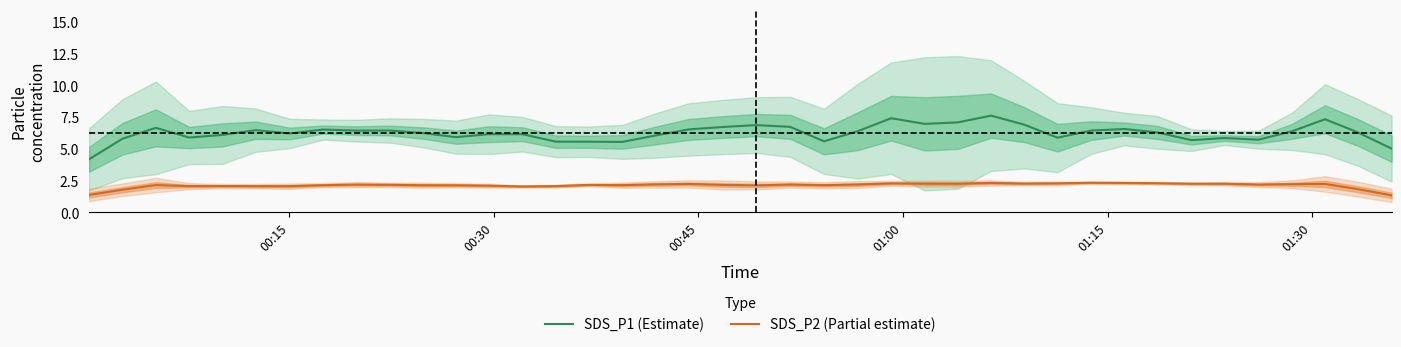

True or false: SDS_P2 (Partial estimate) and SDS_P1 (Estimate) intersect in this chart.

False